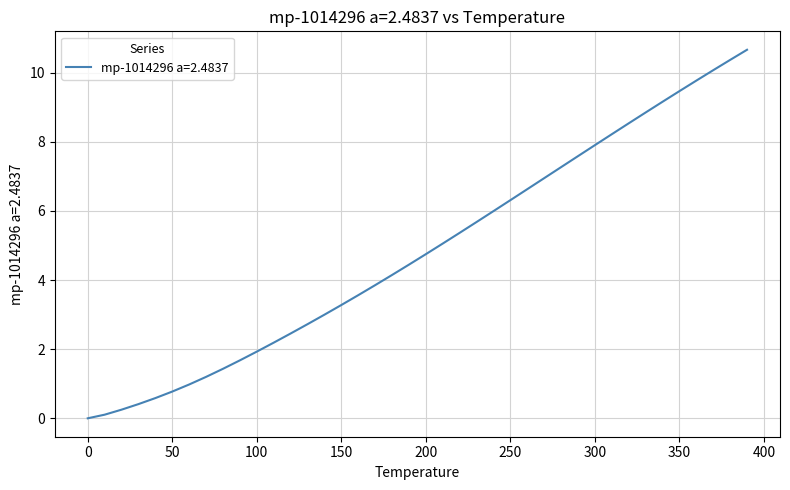

Reading left to right, what are all the values shown in this chart?

0.0	0.1	0.2	0.4	0.6	0.8	1.0	1.2	1.4	1.7	1.9	2.2	2.5	2.7	3.0	3.3	3.6	3.9	4.1	4.4	4.8	5.1	5.4	5.7	6.0	6.3	6.6	6.9	7.3	7.6	7.9	8.2	8.5	8.8	9.2	9.5	9.8	10.1	10.4	10.7